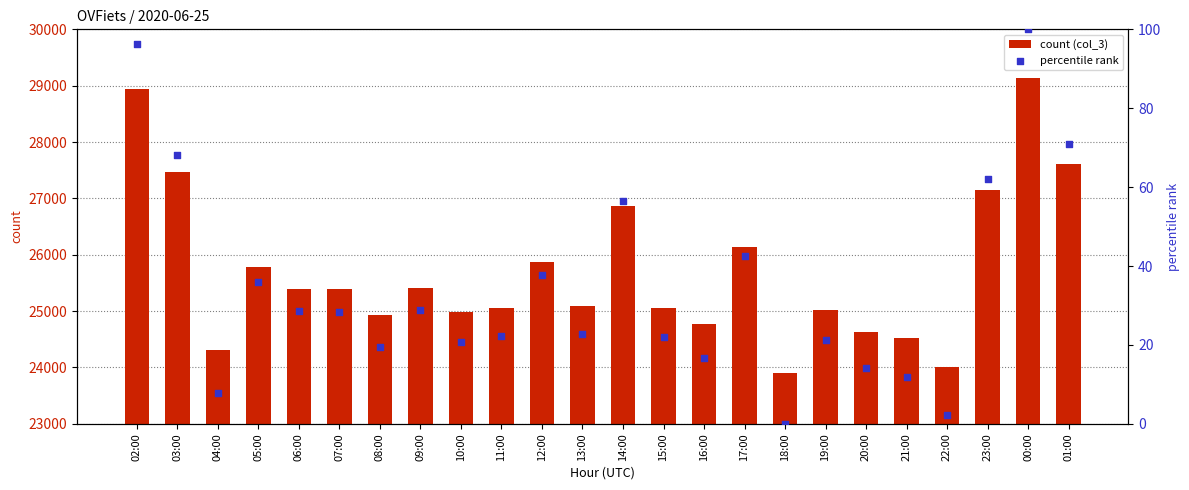

Which series has the largest total across all categories?

count (col_3)